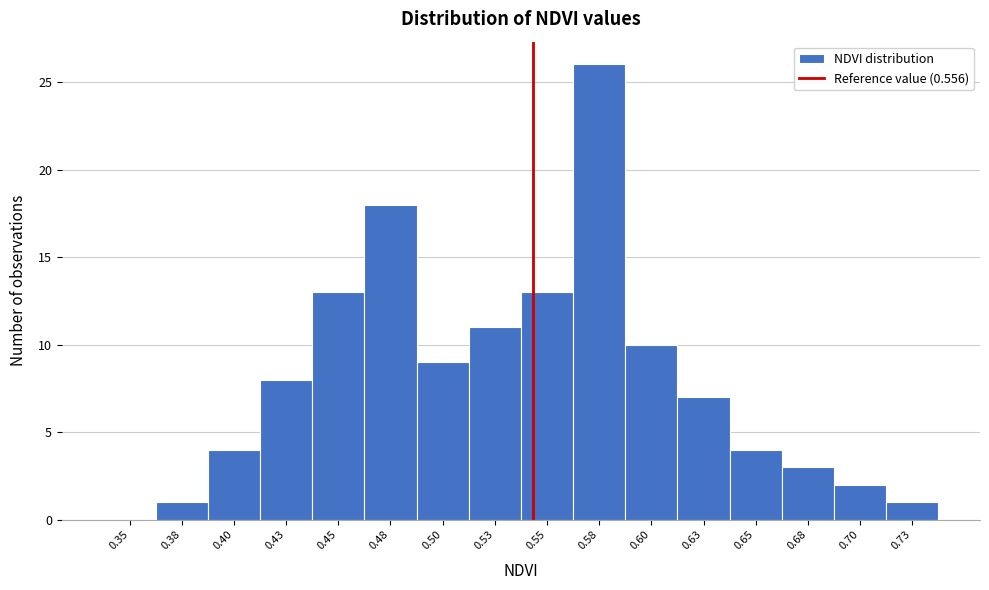

Reading right to left, transcribe all the data shown in this chart.

0.73=1	0.70=2	0.68=3	0.65=4	0.63=7	0.60=10	0.58=26	0.55=13	0.53=11	0.50=9	0.48=18	0.45=13	0.43=8	0.40=4	0.38=1	0.35=0